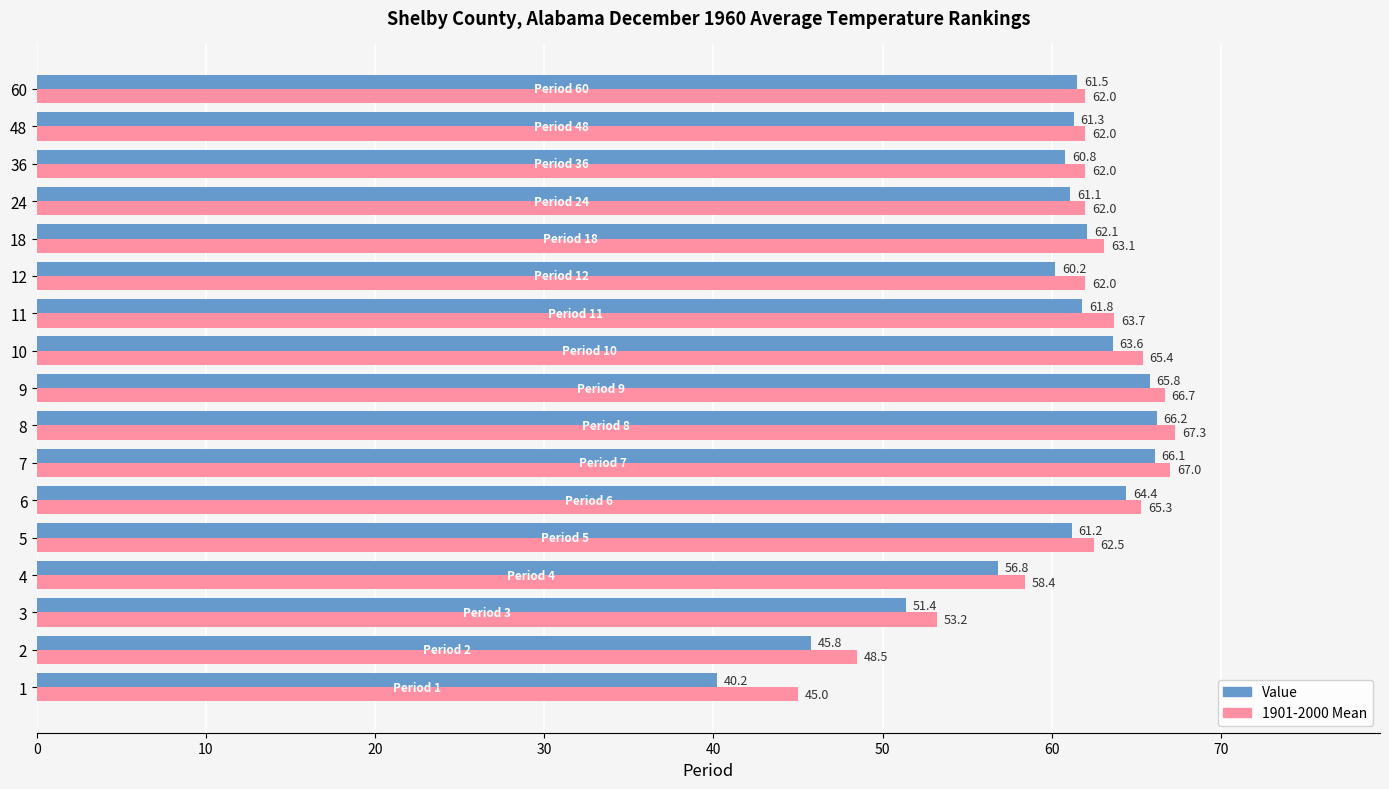

What is the difference between the second highest and second lowest values in the Value series?

20.3